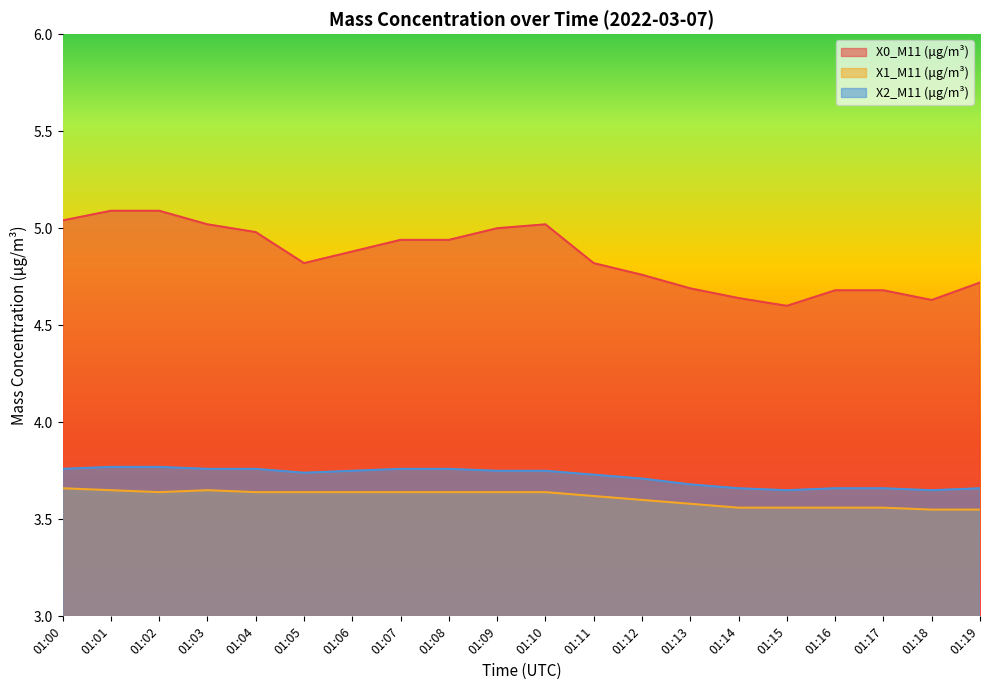

Between 01:14 and 01:02, which is larger?

01:02